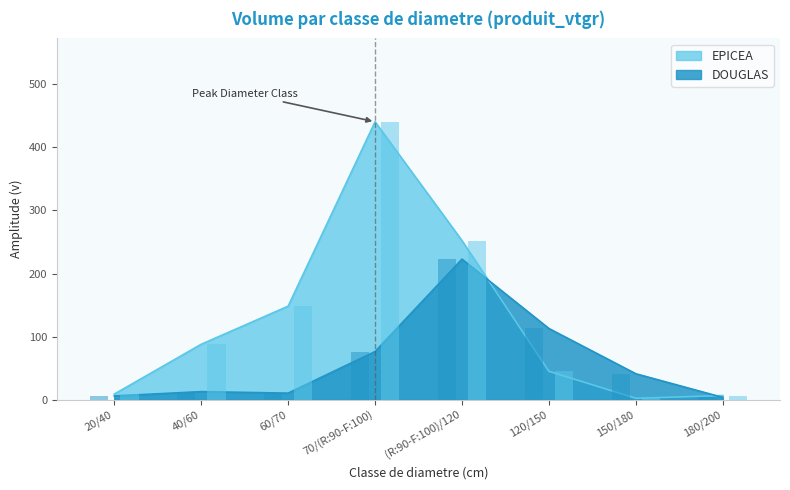

At 150/180, list the series in order from smallest to largest.

EPICEA, DOUGLAS